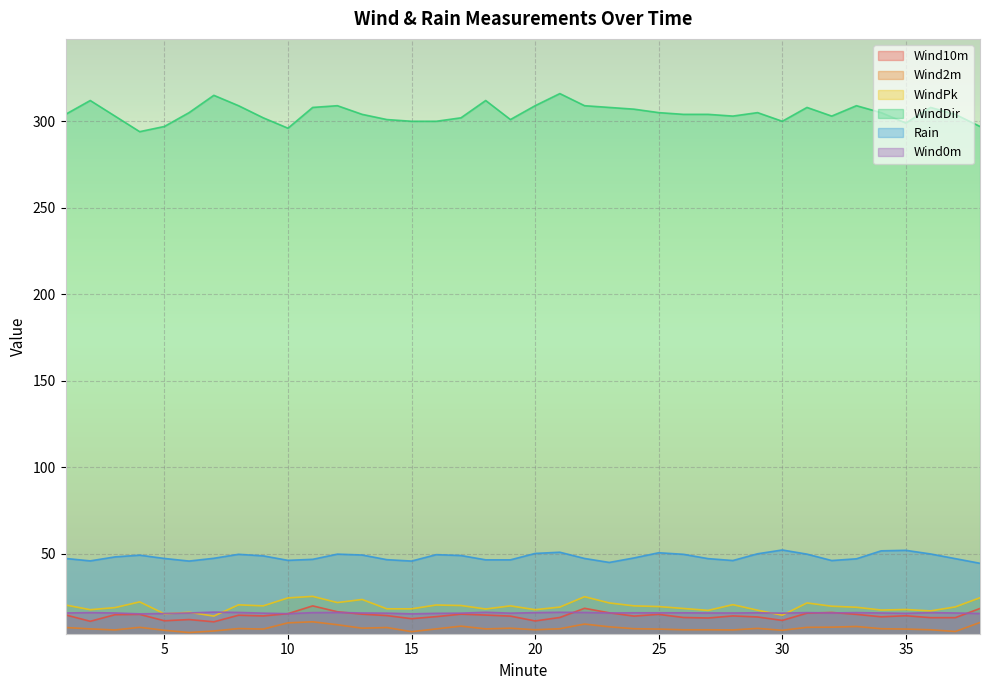

What is the total value across all series at 31?

419.1